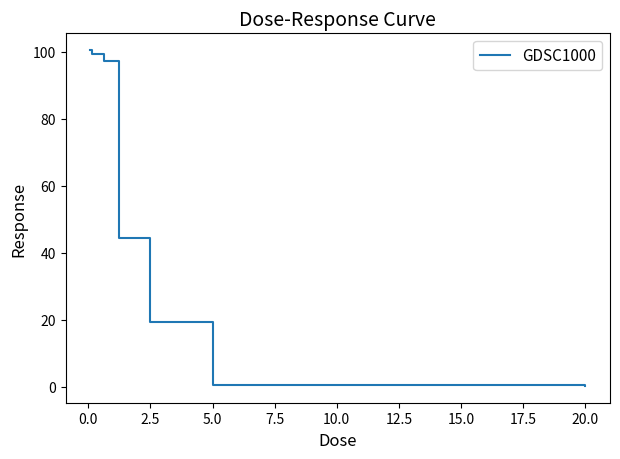

What is the maximum value shown in the chart?

100.5